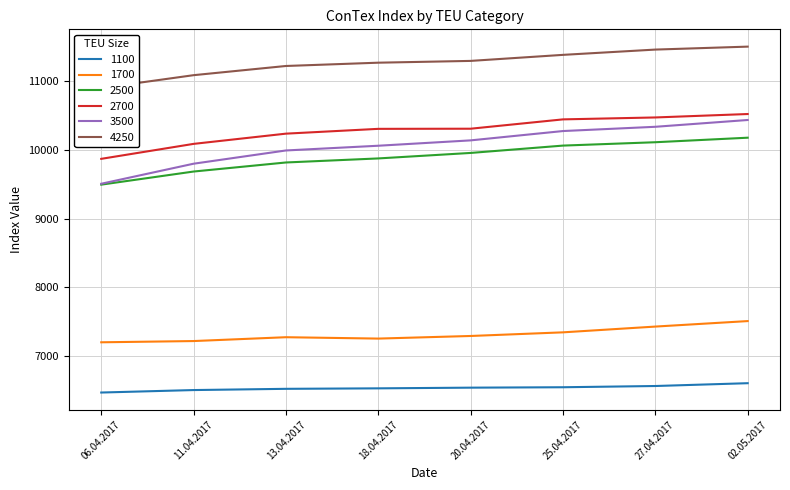

How many lines are shown in the chart?

6